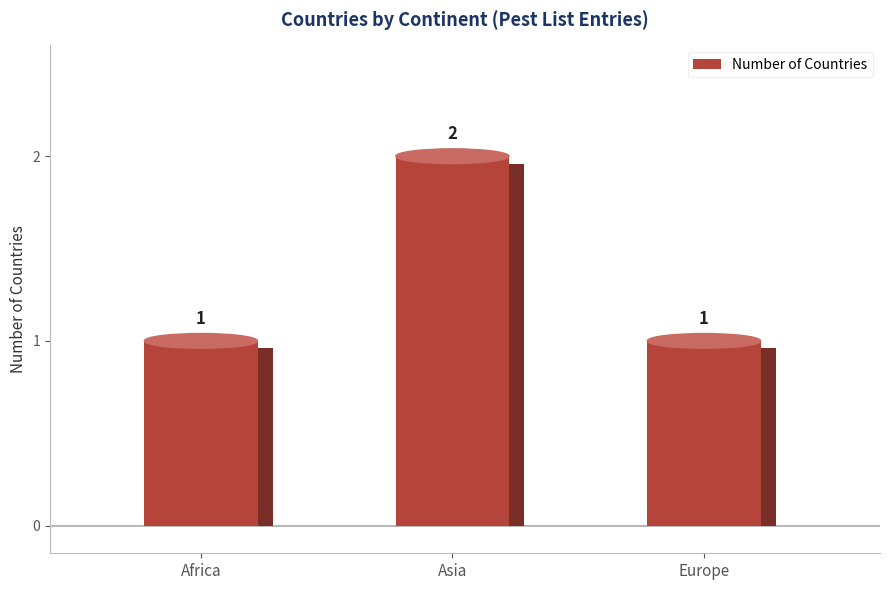

What is the sum of all values?

4